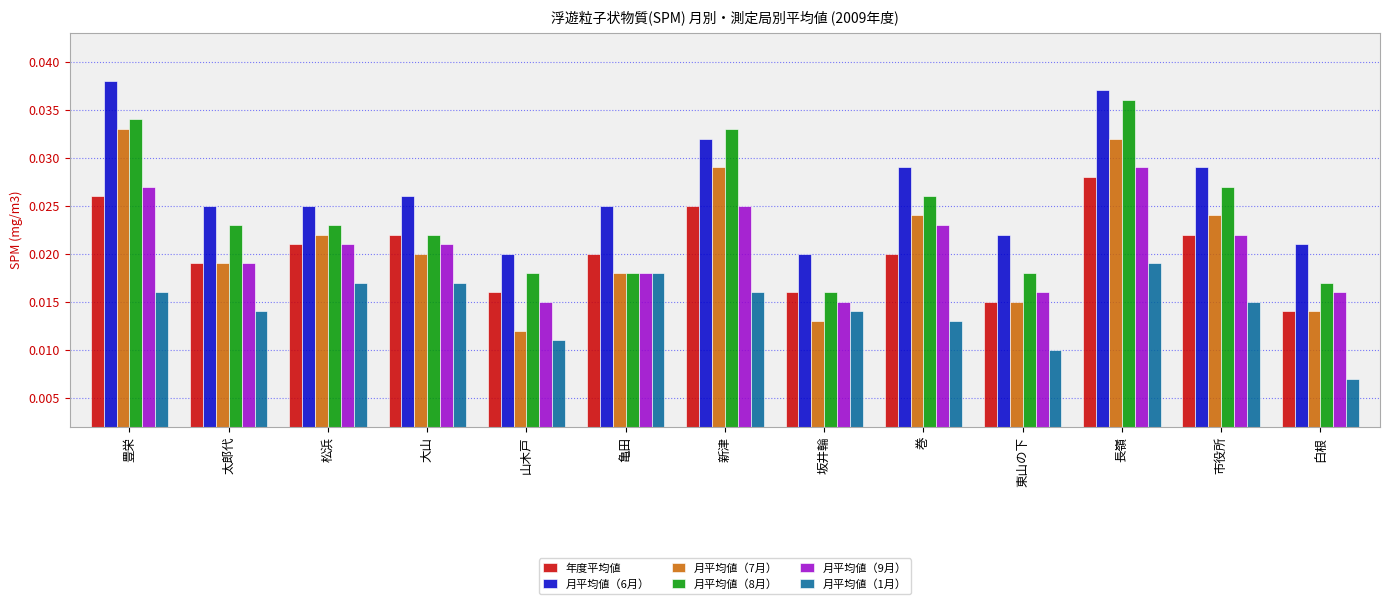

Where is 月平均値（1月） nearest to the value 0?

白根